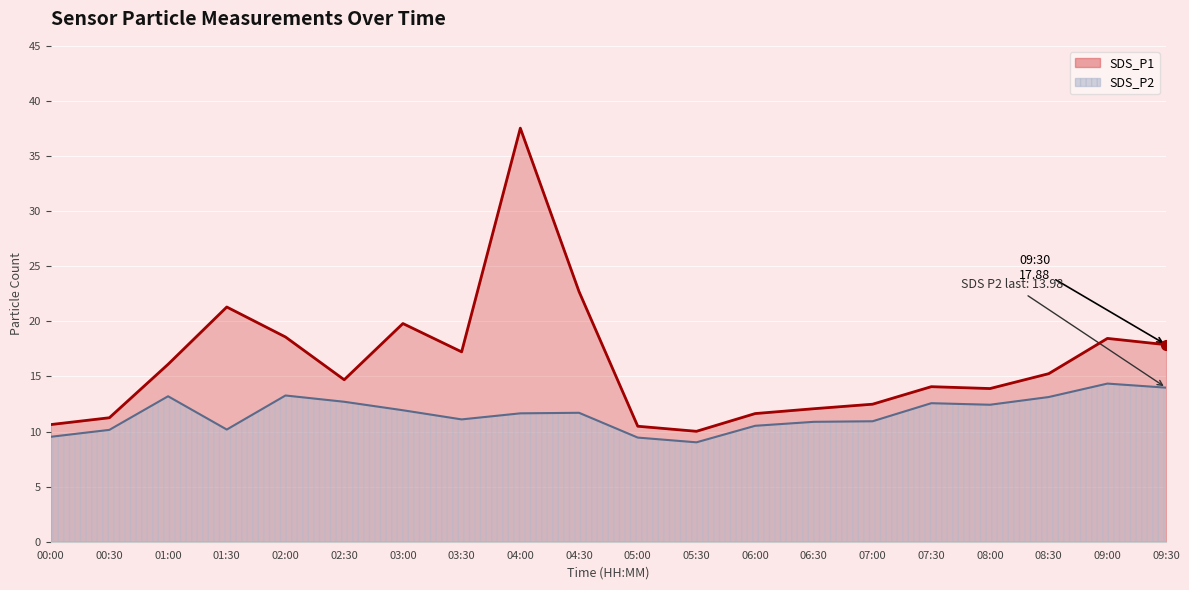

Which series has the largest total across all categories?

SDS_P1